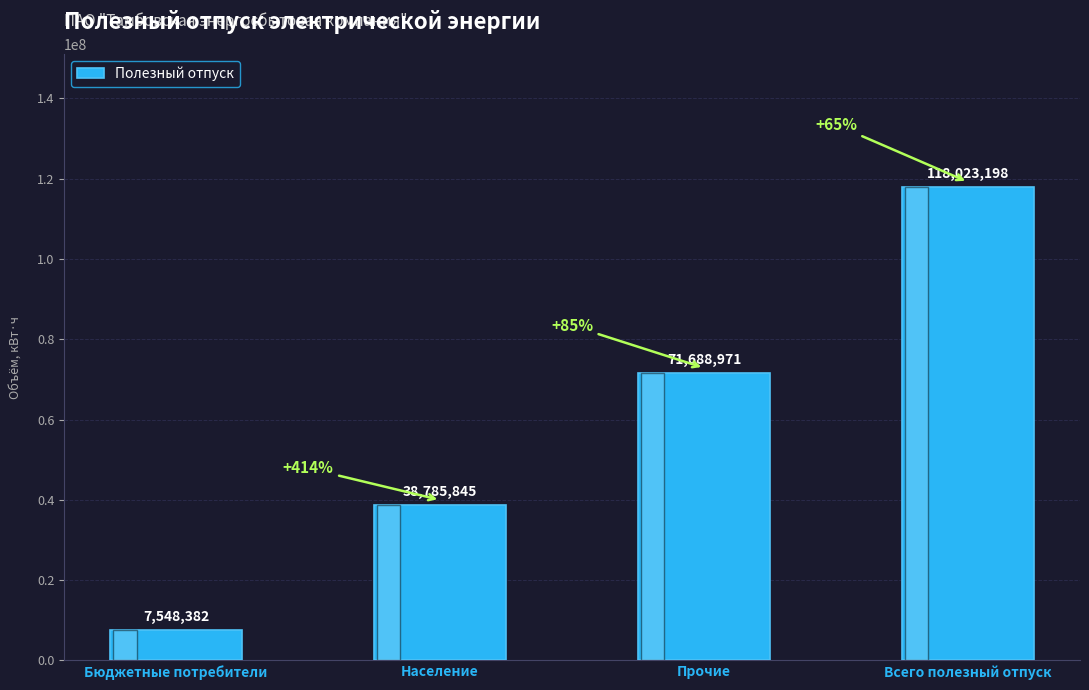

What is the label of the 4th bar from the left?

Всего полезный отпуск